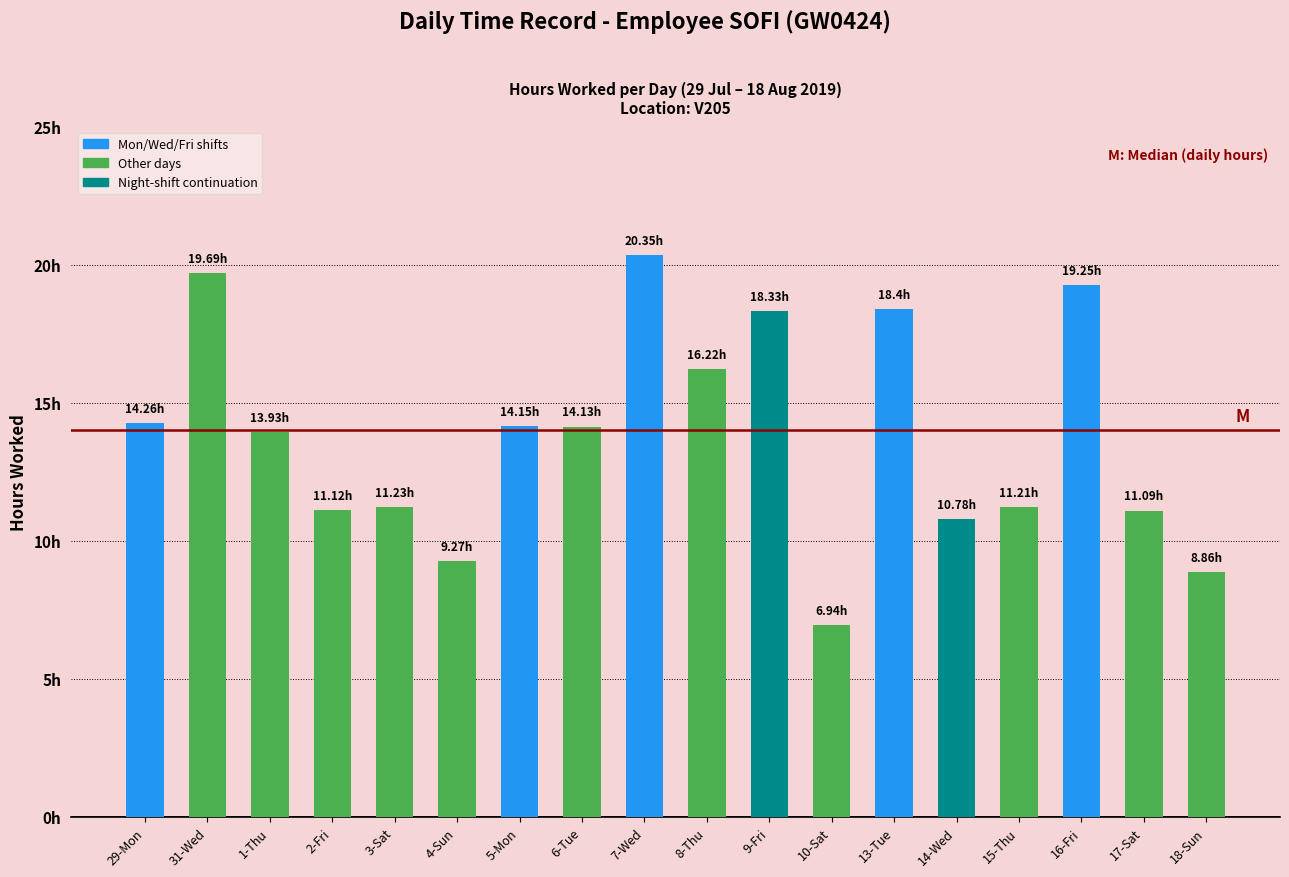

What is the sum of all values?

249.2